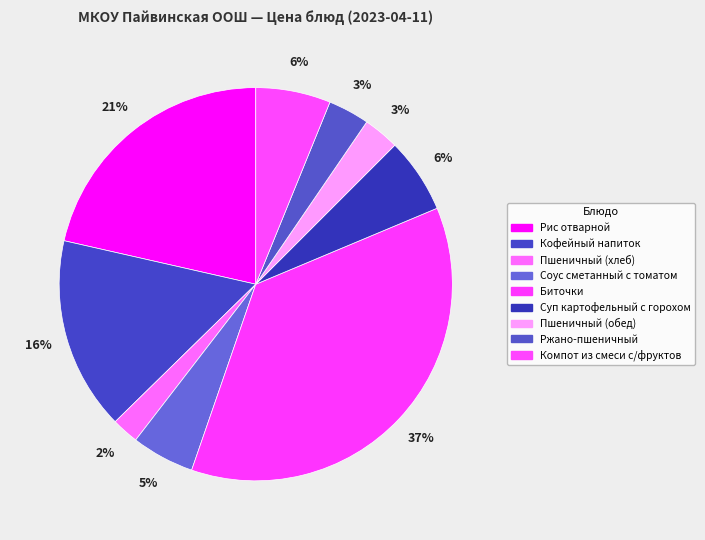

How many segments does this pie chart have?

9